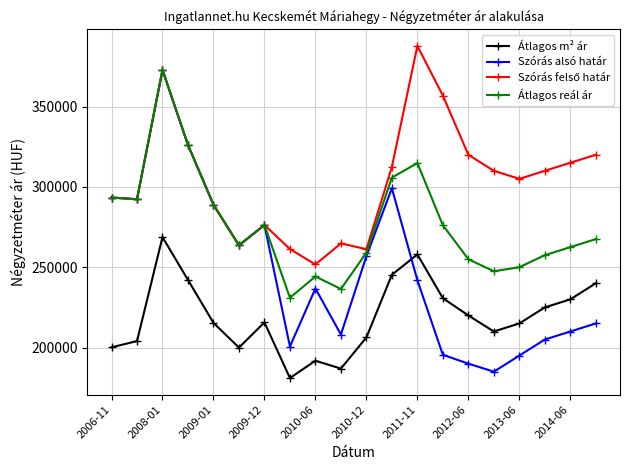

How many interior local peaks does the Átlagos reál ár series have?

4